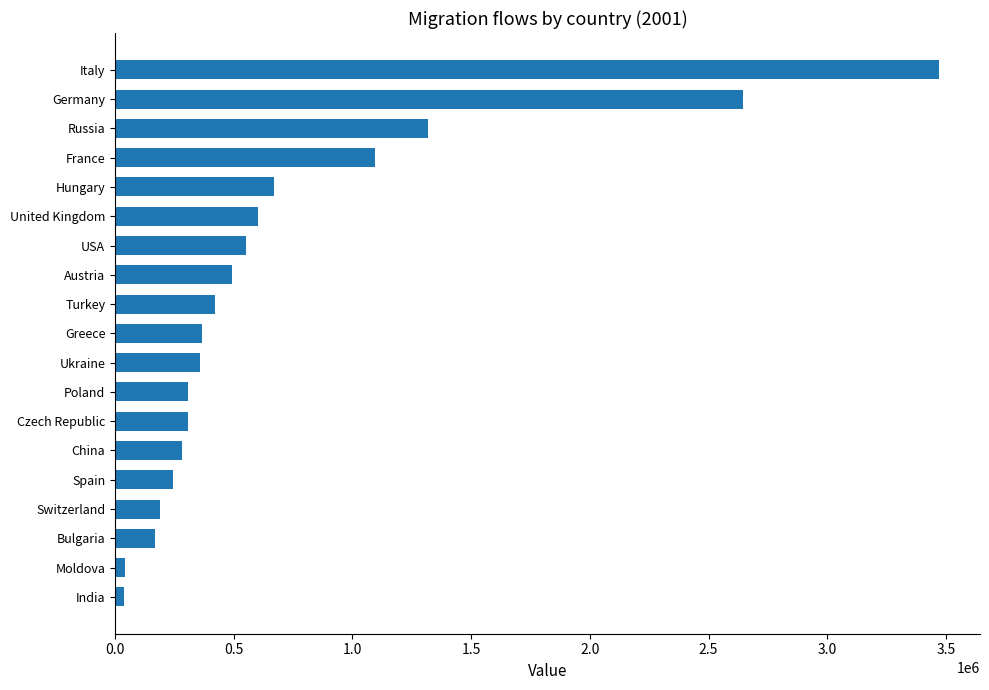

Does the chart contain any negative values?

No